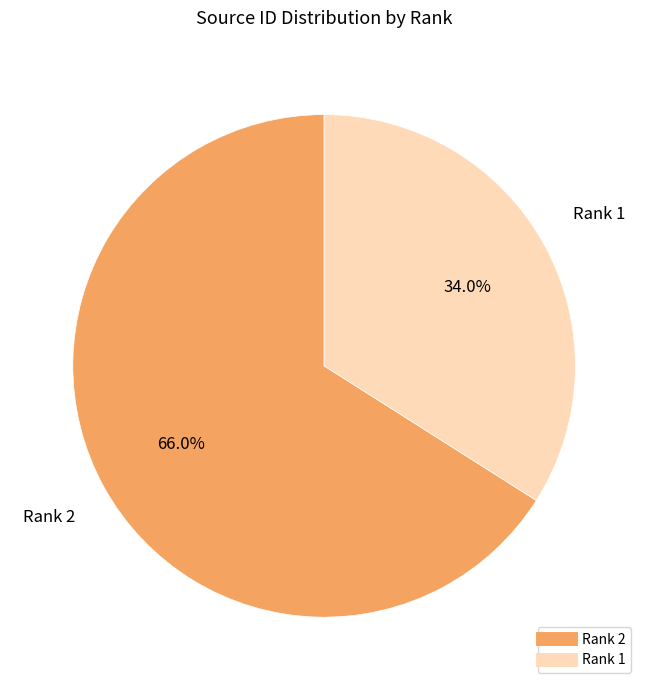

Does any single category account for the majority?

Yes